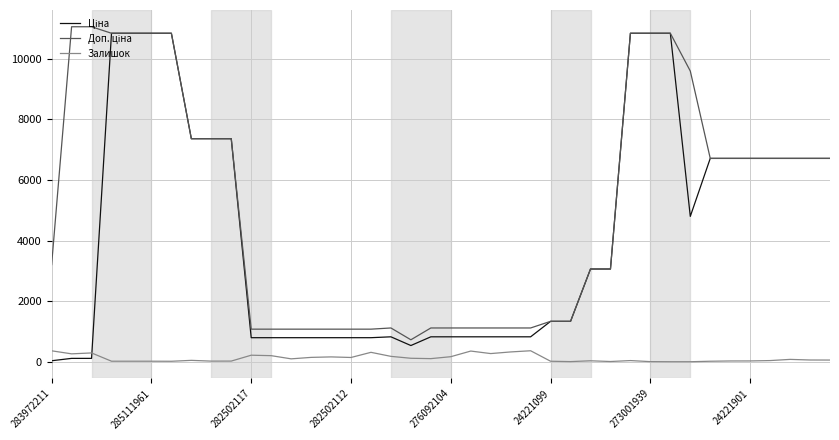

What is the greatest value displayed?

11055.0